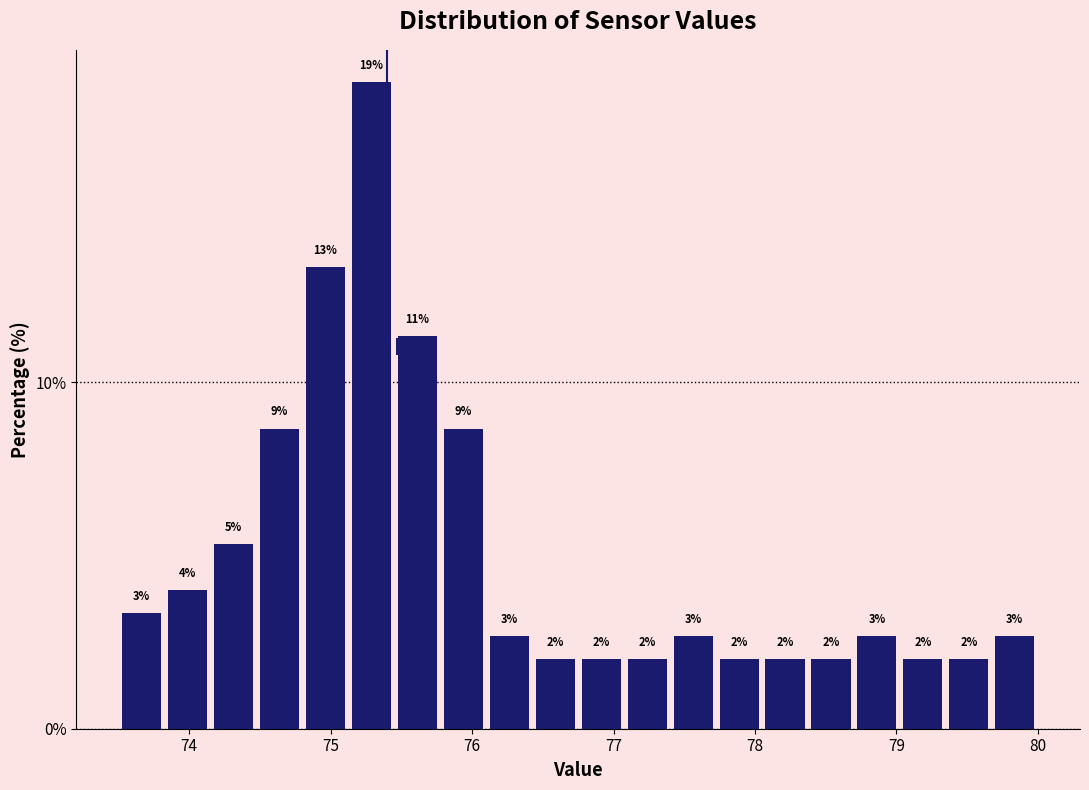

Read against the x-axis, roughly where is the centre of the tallest bar?

75.3